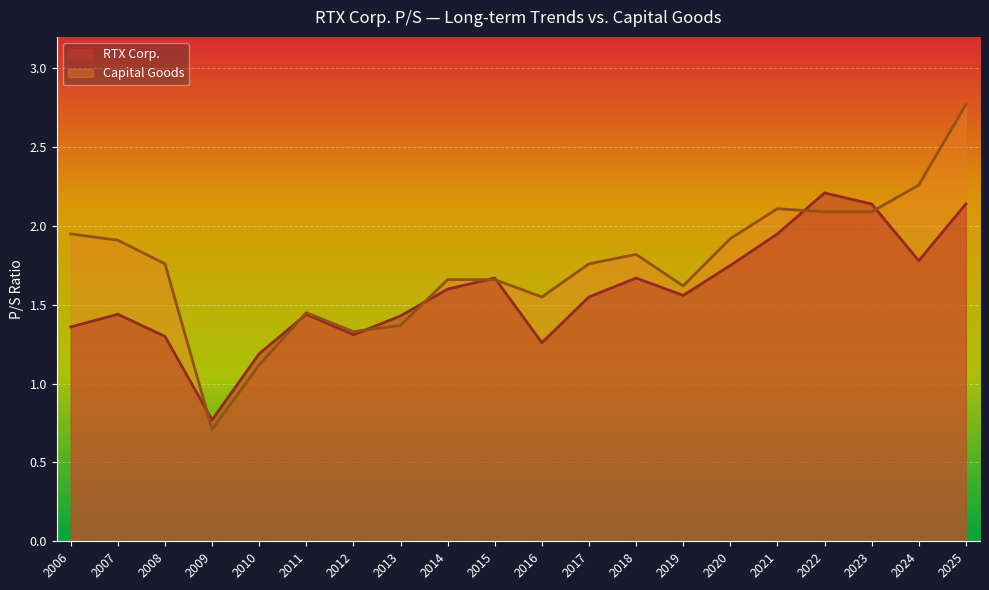

At 2011, list the series in order from largest to smallest.

Capital Goods, RTX Corp.